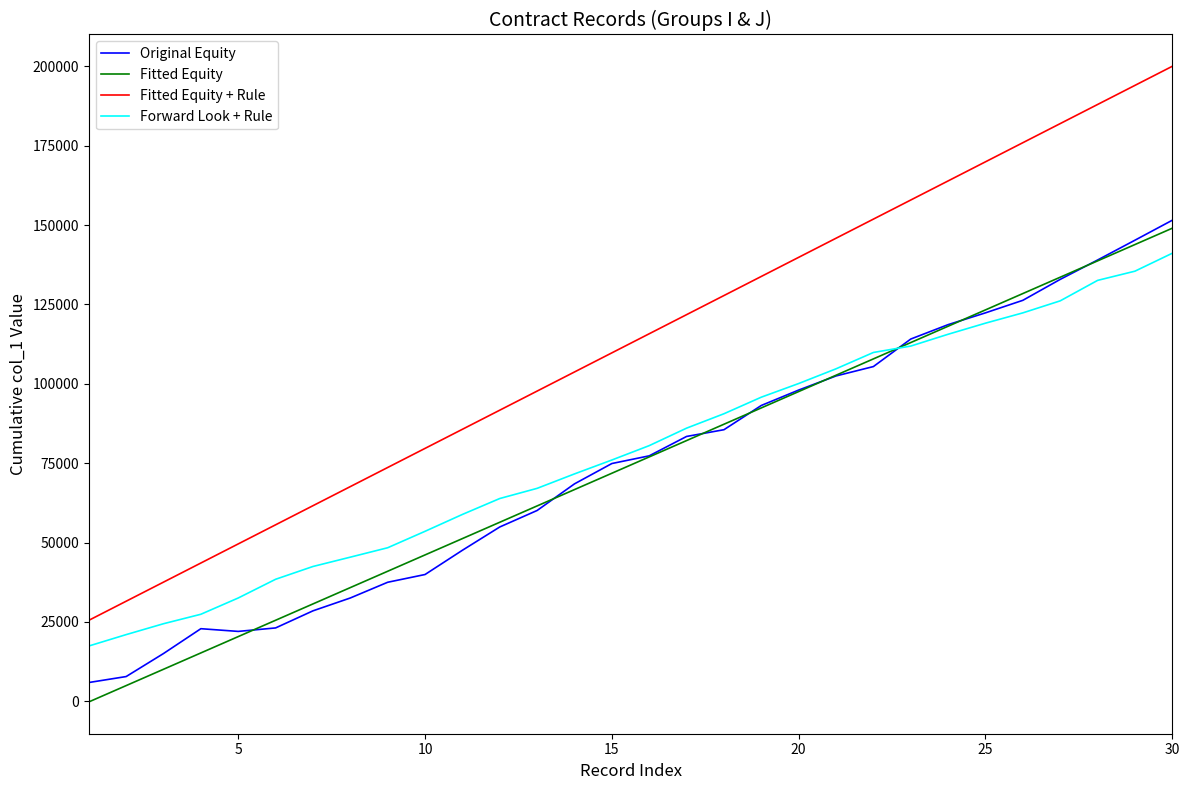

True or false: Fitted Equity and Fitted Equity + Rule intersect in this chart.

False